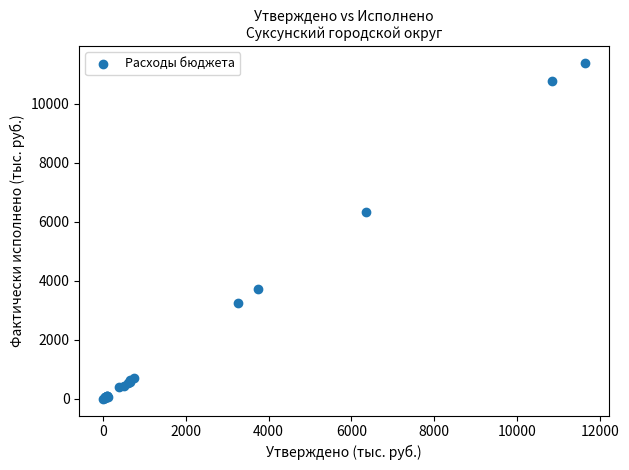

What Y value in the scatter plot is closest to 5693?

6343.2